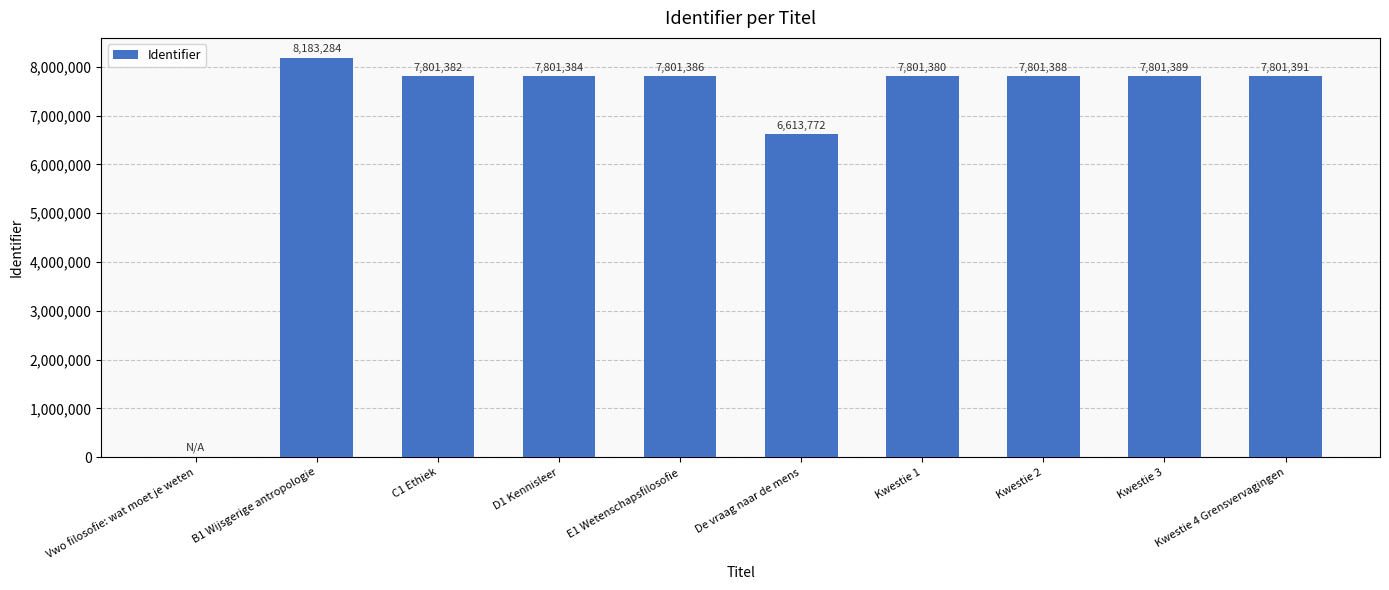

How many positive values are there?

9